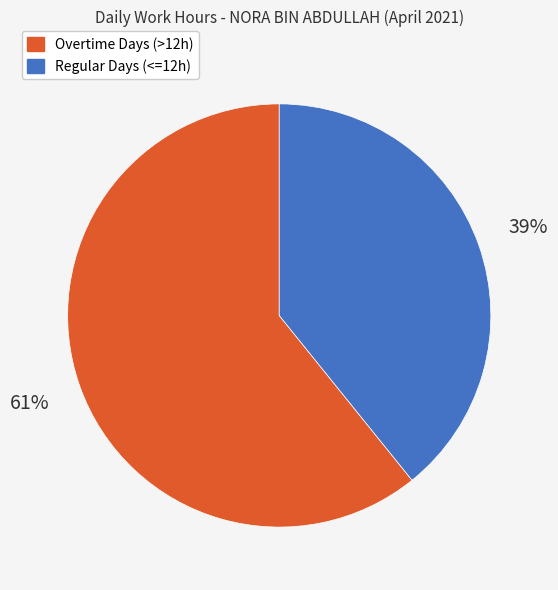

Is there any slice that represents more than half of the pie?

Yes